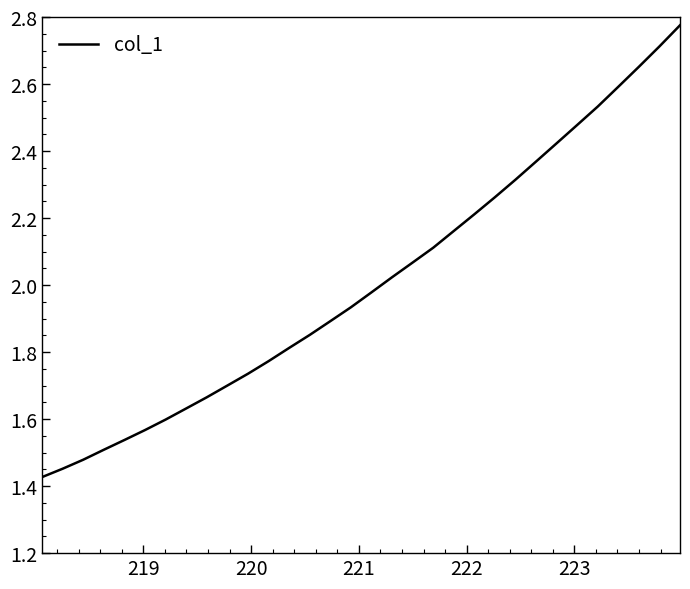

What is the difference between the maximum and minimum values?

1.3